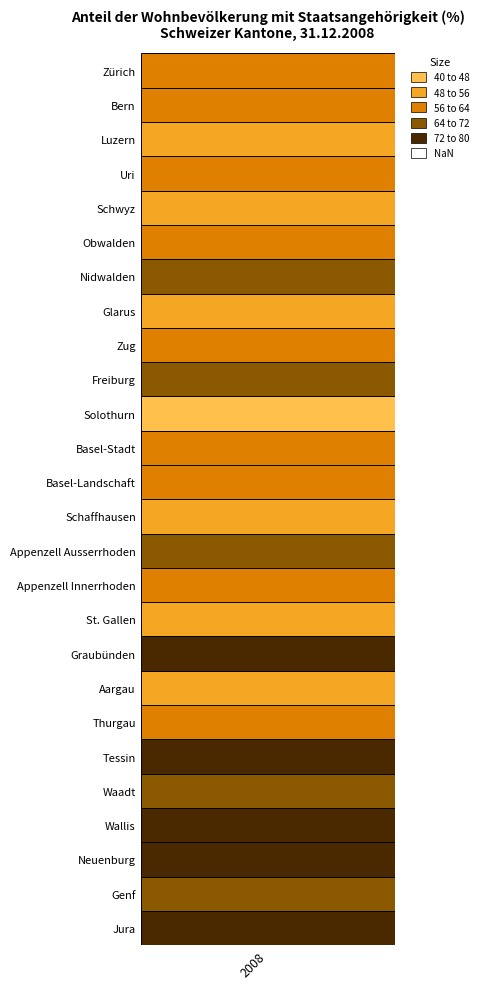

What is the change in value from 4 to 24?

+13.7